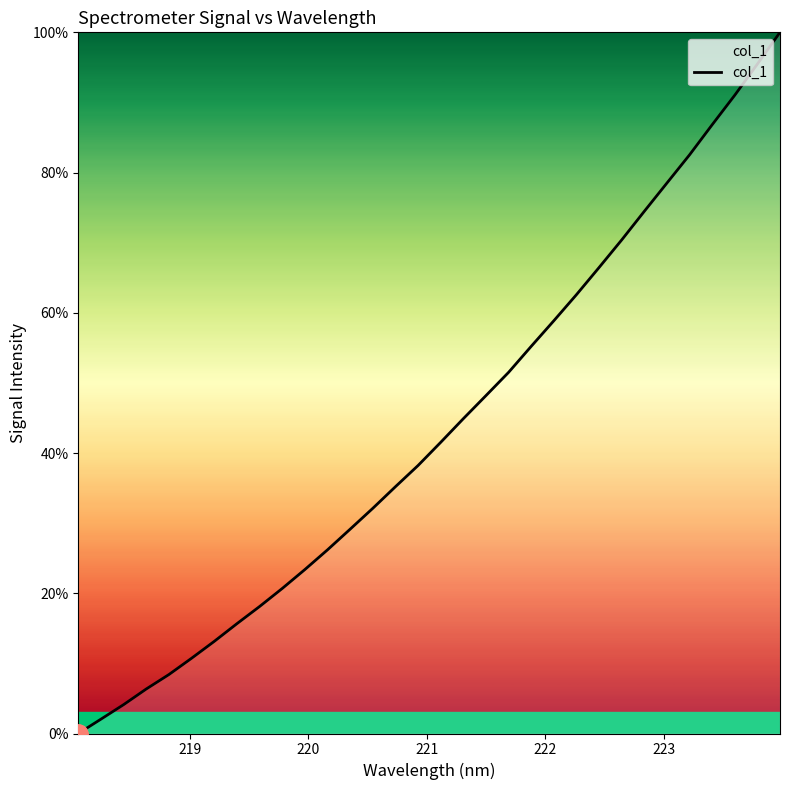

Reading right to left, list all the values displayed in this chart.

100.0	95.5	91.0	86.8	82.5	78.5	74.5	70.4	66.5	62.6	58.9	55.2	51.5	48.2	44.9	41.5	38.2	35.2	32.1	29.1	26.2	23.4	20.7	18.1	15.7	13.1	10.7	8.4	6.3	4.1	2.0	0.0